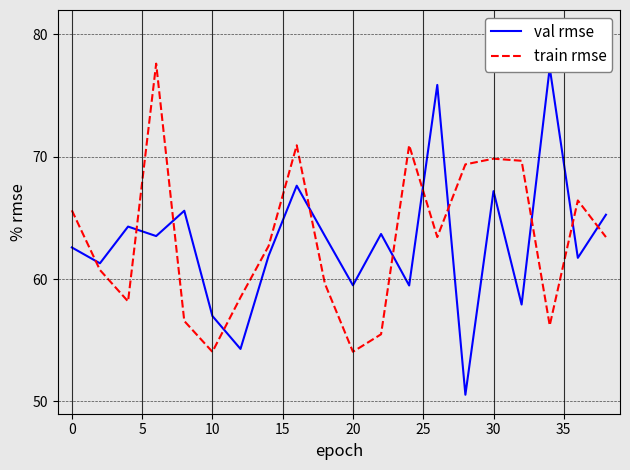

After their last crossing, which series has the higher values: val rmse or train rmse?

val rmse